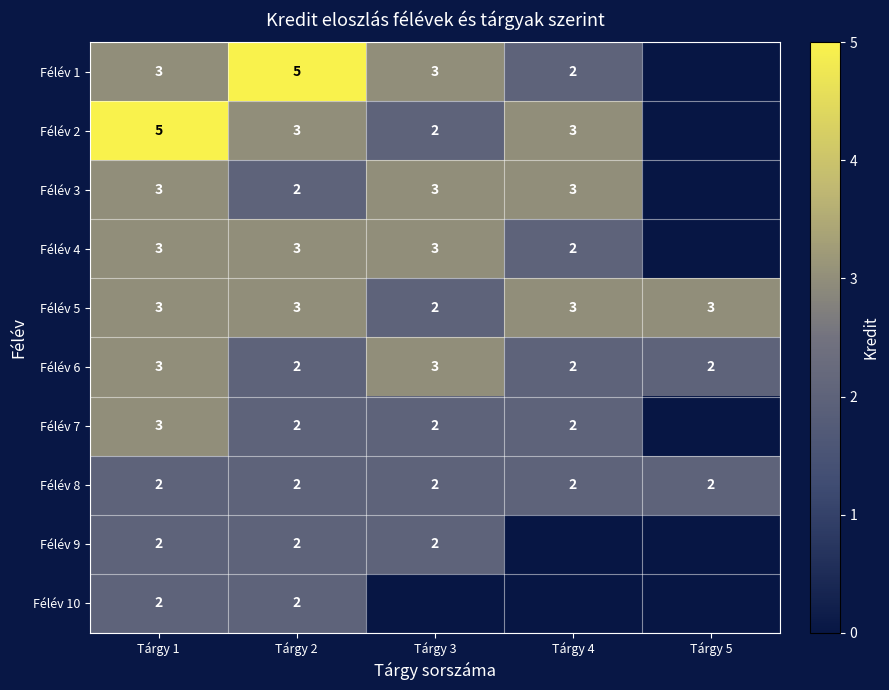

What is the total value across all series at Tárgy 4?

19